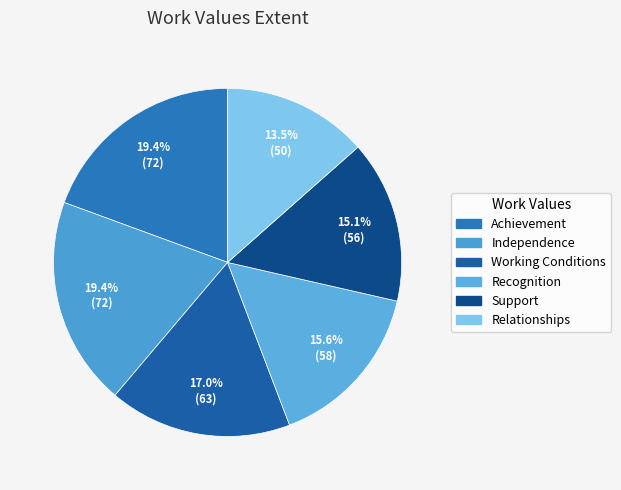

Is there a majority slice in this chart?

No